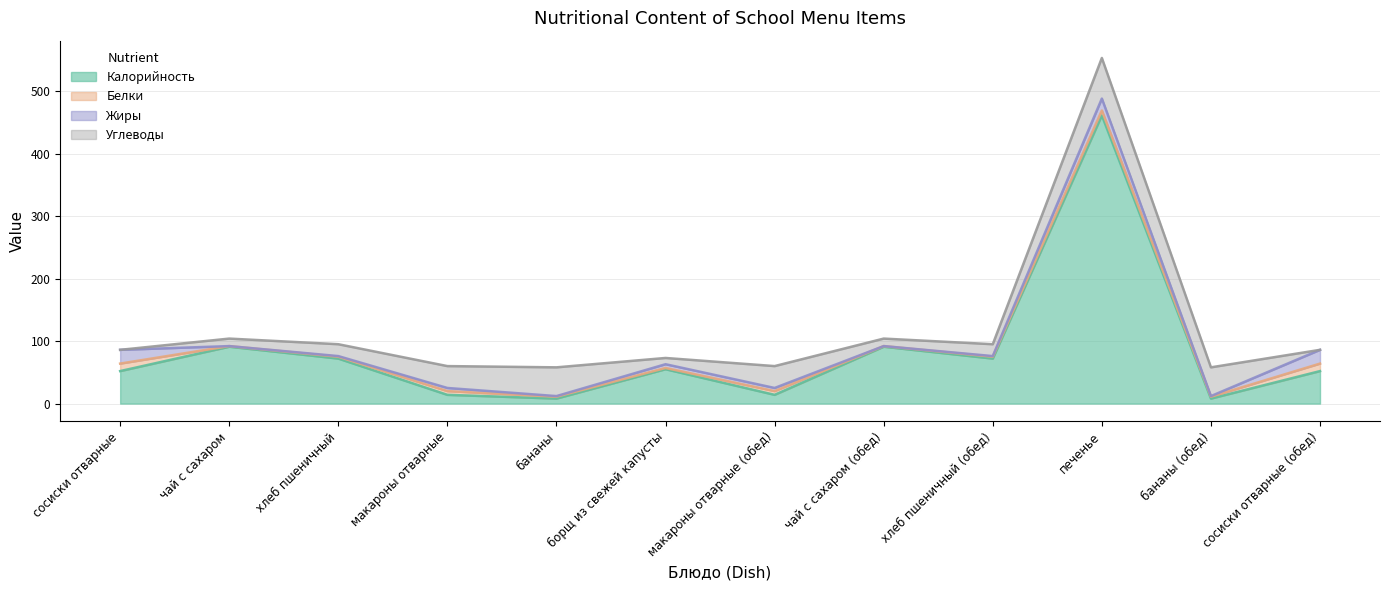

Is the value of Белки at чай с сахаром greater than the value of Жиры at макароны отварные (обед)?

No